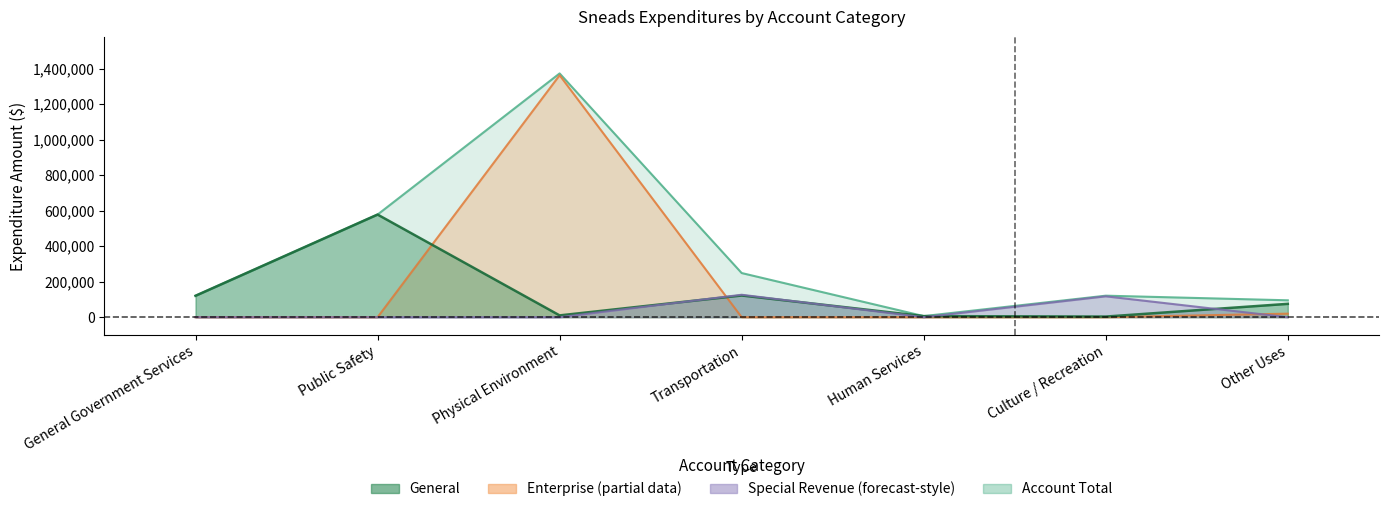

Count the number of data series in this chart.

4